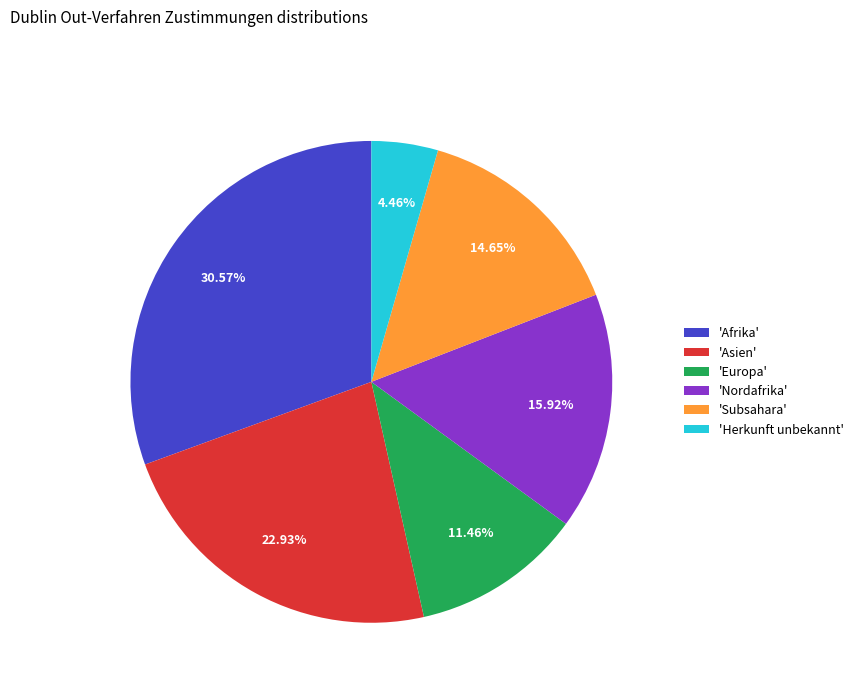

What is the largest slice in the pie chart?

'Afrika'